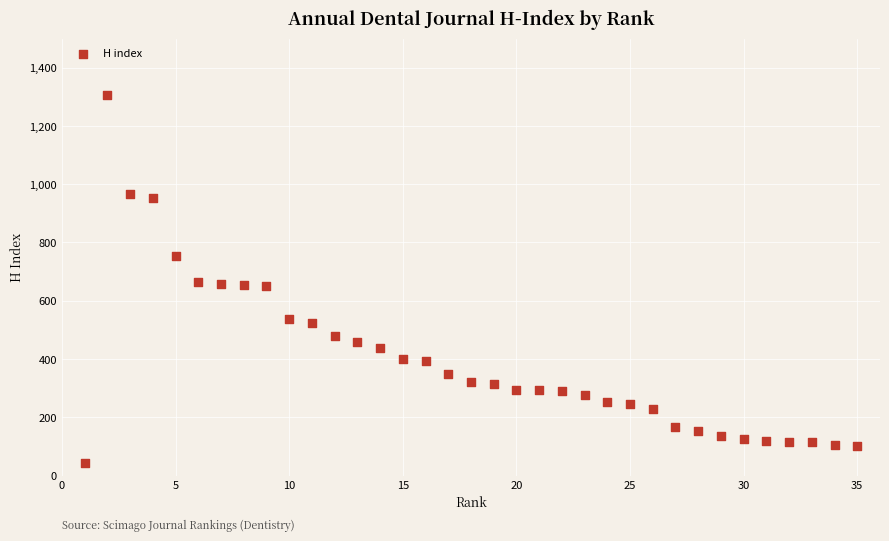

What is the range of Y values (max minus min)?

1263